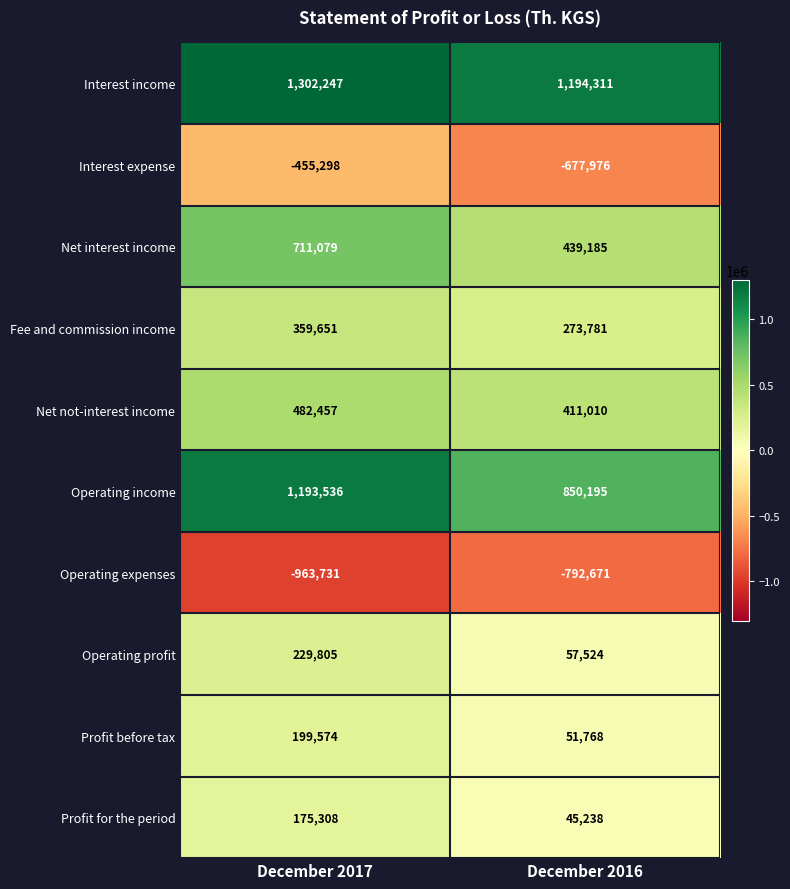

Reading left to right, what are all the values shown in this chart?

Interest income: 1302247	1194311
Interest expense: -455298	-677976
Net interest income: 711079	439185
Fee and commission income: 359651	273781
Net not-interest income: 482457	411010
Operating income: 1193536	850195
Operating expenses: -963731	-792671
Operating profit: 229805	57524
Profit before tax: 199574	51768
Profit for the period: 175308	45238